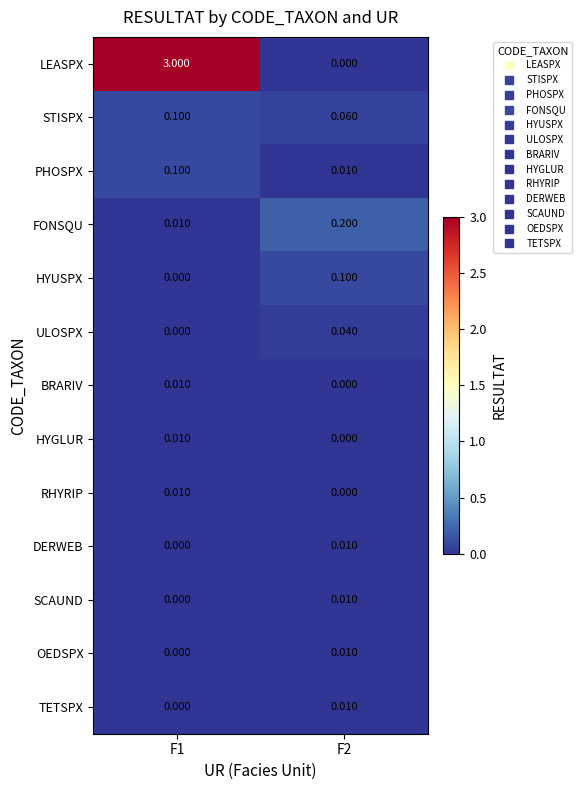

Which series has the largest total across all categories?

LEASPX